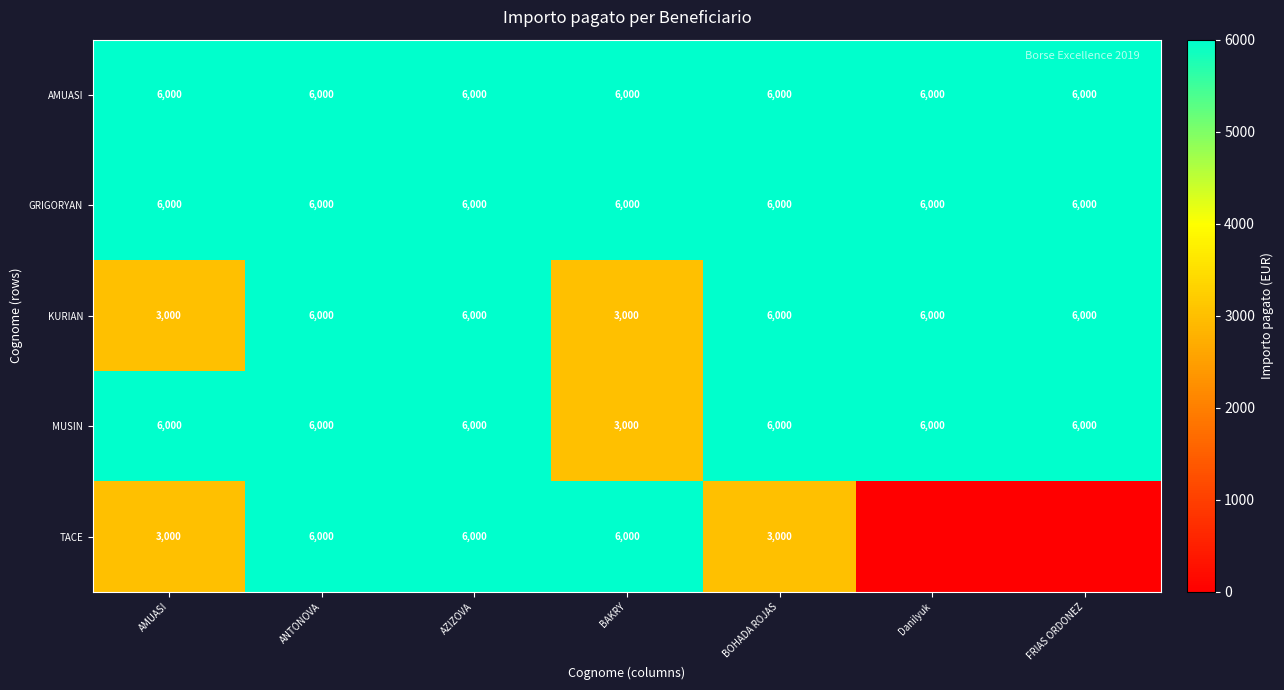

What is the difference between the highest and lowest values at BOHADA ROJAS?

3000